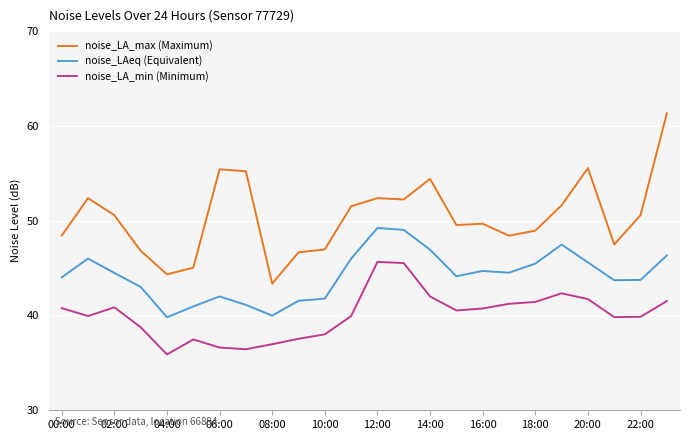

Rank the series by their maximum value, from highest to lowest.

noise_LA_max (Maximum), noise_LAeq (Equivalent), noise_LA_min (Minimum)